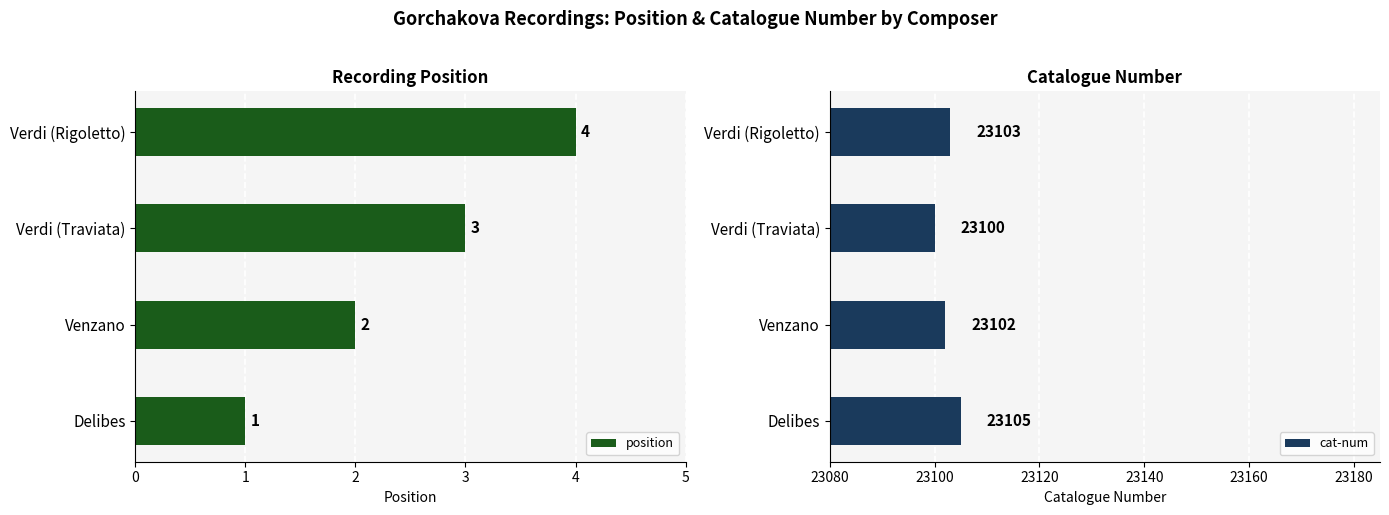

What is the sum of the cat-num values at Verdi (Rigoletto) and Venzano?

46205